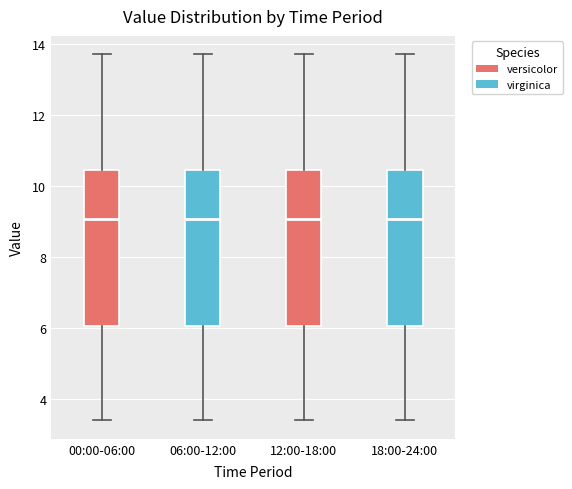

Reading left to right, read every box against the y-axis: the position of its median line, the range the box covers, and the ends of its whiskers. The values are not printed on the chart, so give them approximately, as read against the axis.

00:00-06:00: median 9.0, box 6.0 to 10.4, whiskers 3.4 to 13.8
06:00-12:00: median 9.0, box 6.0 to 10.4, whiskers 3.4 to 13.8
12:00-18:00: median 9.0, box 6.0 to 10.4, whiskers 3.4 to 13.8
18:00-24:00: median 9.0, box 6.0 to 10.4, whiskers 3.4 to 13.8